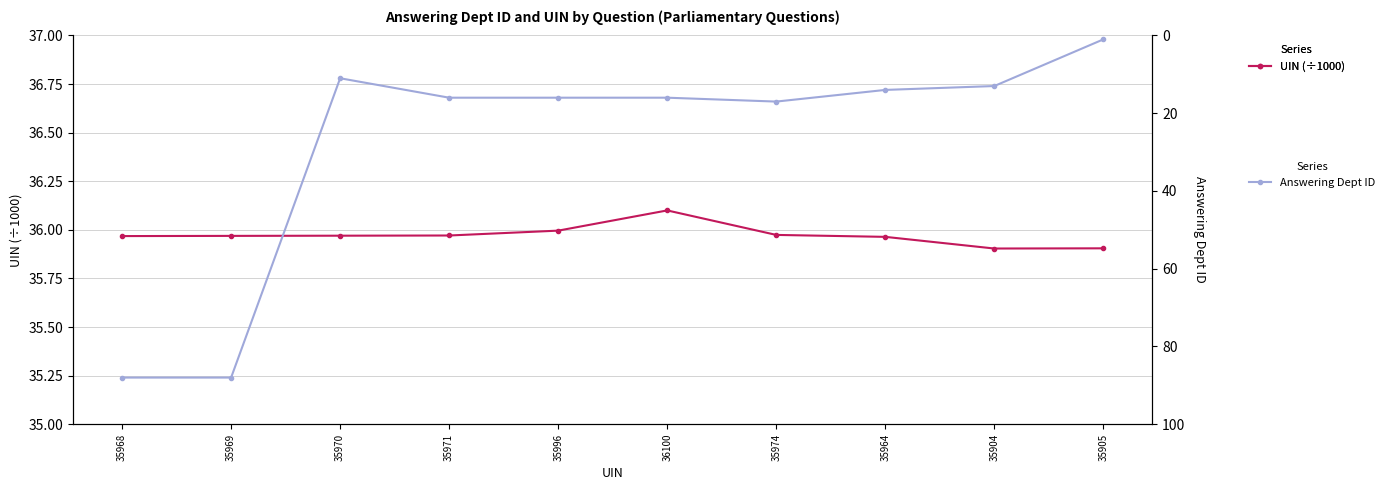

Does the chart display data point markers on the line(s)?

Yes